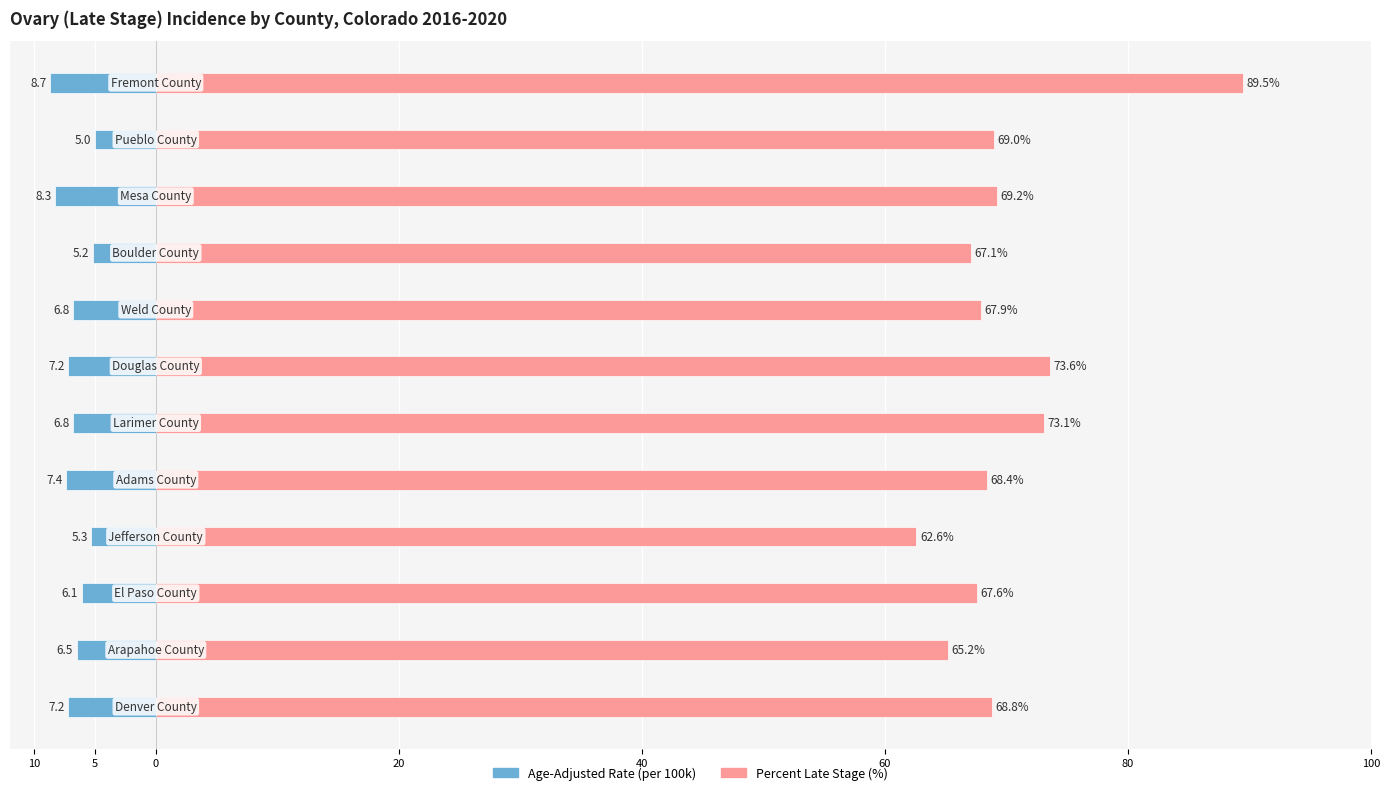

How many bars are there in total?

24